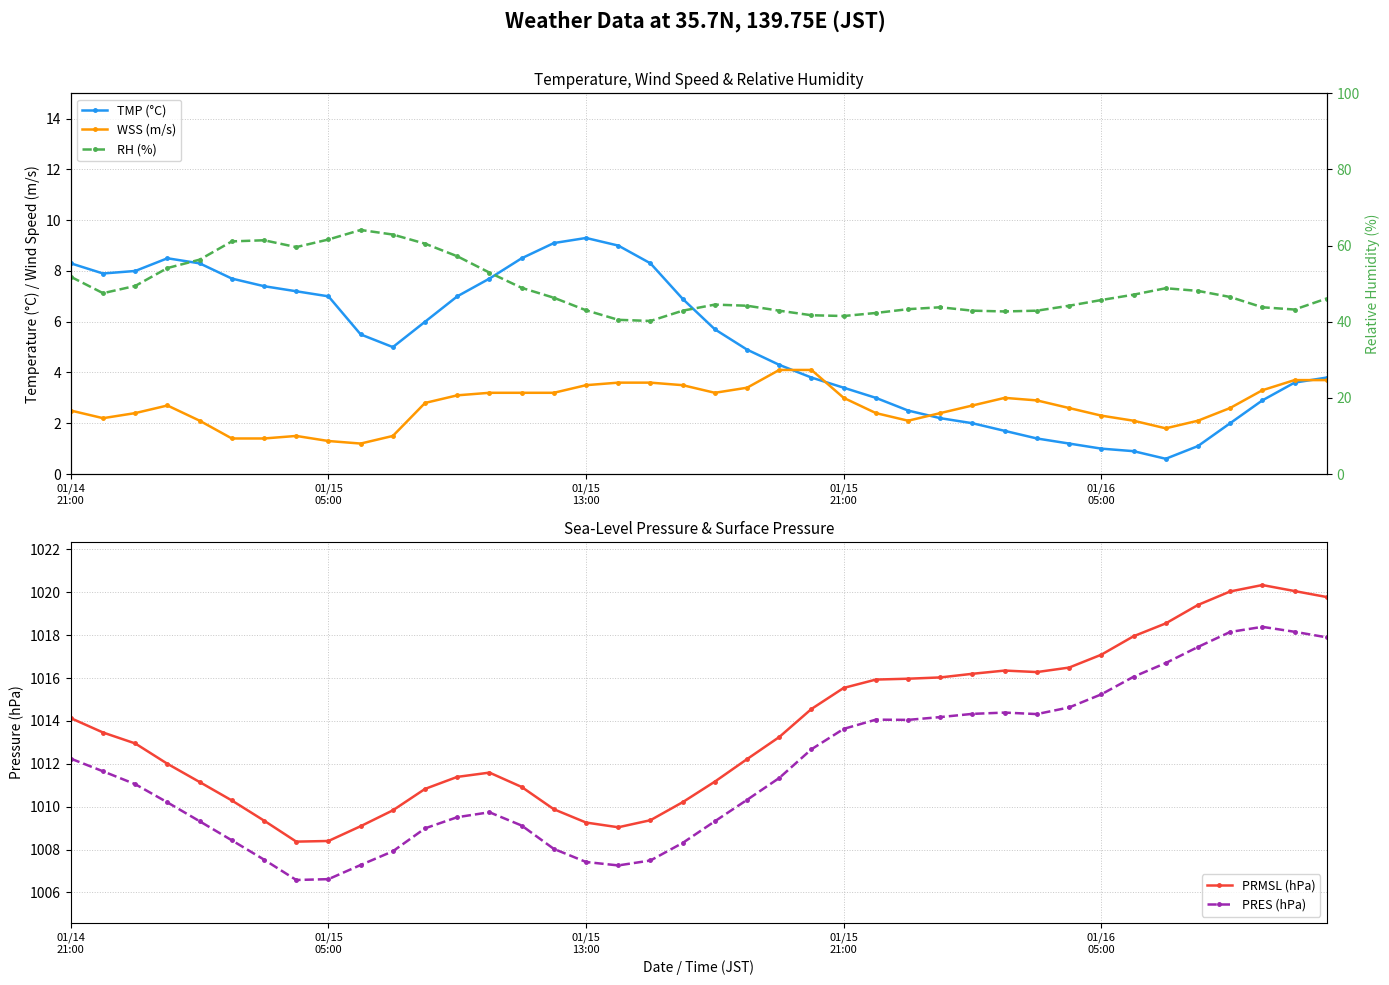

True or false: PRES (hPa) has more than 0 points higher than both neighbors.

True